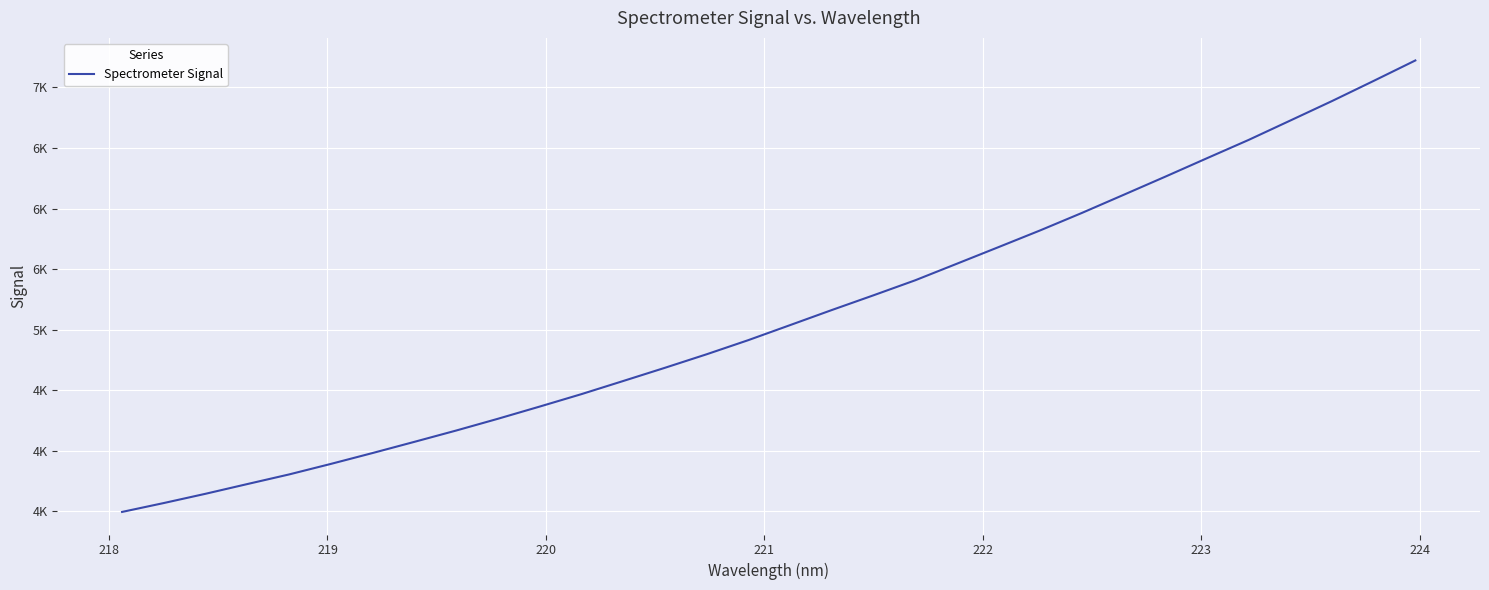

Does the chart have visible grid lines?

Yes